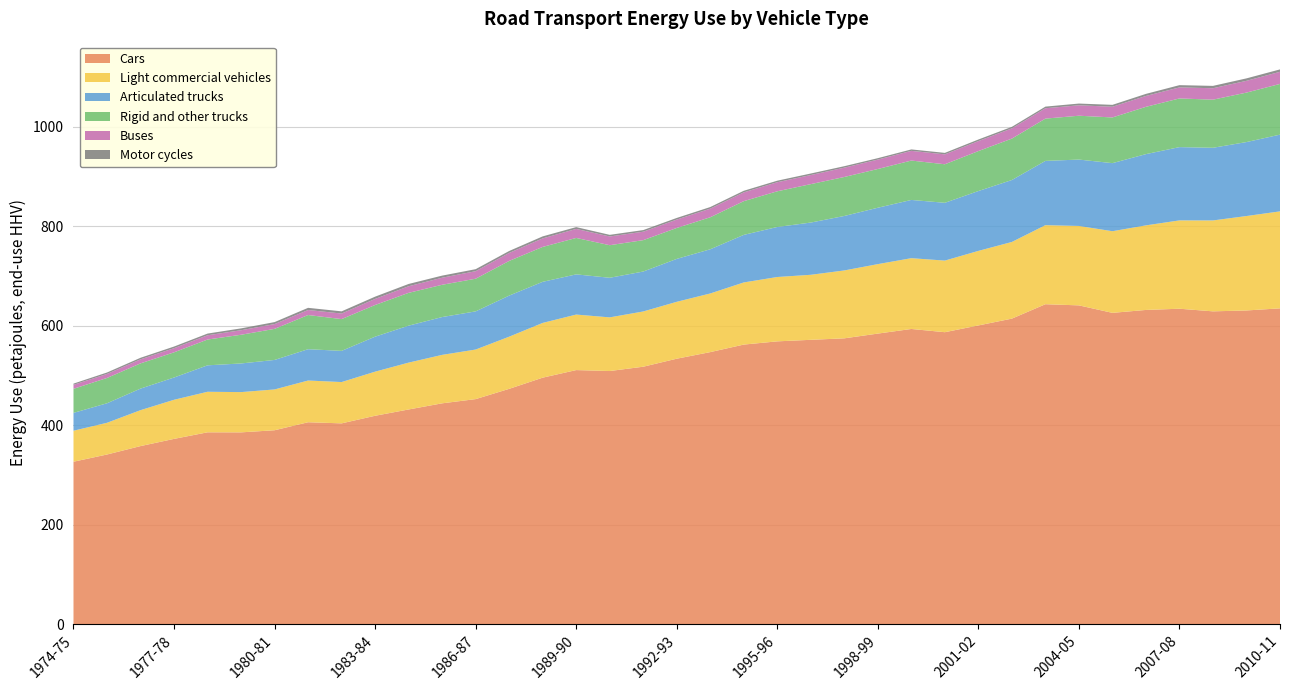

Reading right to left, list all the values displayed in this chart.

Cars: 2010-11=635.0	2009-10=630.7	2008-09=628.9	2007-08=634.2	2006-07=631.8	2005-06=625.9	2004-05=641.0	2003-04=643.3	2002-03=614.3	2001-02=600.6	2000-01=587.0	1999-00=593.5	1998-99=584.2	1997-98=574.7	1996-97=571.7	1995-96=568.6	1994-95=562.1	1993-94=547.0	1992-93=533.7	1991-92=517.6	1990-91=508.9	1989-90=510.8	1988-89=495.6	1987-88=473.1	1986-87=452.5	1985-86=444.0	1984-85=431.7	1983-84=419.0	1982-83=403.7	1981-82=406.0	1980-81=389.9	1979-80=385.6	1978-79=385.7	1977-78=372.5	1976-77=358.0	1975-76=341.1	1974-75=326.6
Light commercial vehicles: 2010-11=195.0	2009-10=189.9	2008-09=182.8	2007-08=177.6	2006-07=170.1	2005-06=164.1	2004-05=159.7	2003-04=159.0	2002-03=154.2	2001-02=149.9	2000-01=144.0	1999-00=142.3	1998-99=139.7	1997-98=136.5	1996-97=130.8	1995-96=129.4	1994-95=125.0	1993-94=117.9	1992-93=114.4	1991-92=111.1	1990-91=107.9	1989-90=111.6	1988-89=110.1	1987-88=104.9	1986-87=99.7	1985-86=97.4	1984-85=94.2	1983-84=88.7	1982-83=83.1	1981-82=83.9	1980-81=82.1	1979-80=81.0	1978-79=81.5	1977-78=78.6	1976-77=72.2	1975-76=63.8	1974-75=62.3
Articulated trucks: 2010-11=154.3	2009-10=148.7	2008-09=146.1	2007-08=147.3	2006-07=143.2	2005-06=136.9	2004-05=133.5	2003-04=129.2	2002-03=124.5	2001-02=120.3	2000-01=116.2	1999-00=117.1	1998-99=113.4	1997-98=109.5	1996-97=105.0	1995-96=100.6	1994-95=95.6	1993-94=88.8	1992-93=86.3	1991-92=80.3	1990-91=79.6	1989-90=80.8	1988-89=82.6	1987-88=82.6	1986-87=76.7	1985-86=76.0	1984-85=74.3	1983-84=70.4	1982-83=62.7	1981-82=63.0	1980-81=59.3	1979-80=57.6	1978-79=53.2	1977-78=44.8	1976-77=43.3	1975-76=39.2	1974-75=35.9
Rigid and other trucks: 2010-11=102.0	2009-10=99.5	2008-09=96.7	2007-08=97.9	2006-07=95.1	2005-06=91.9	2004-05=88.2	2003-04=85.0	2002-03=83.3	2001-02=80.4	2000-01=77.5	1999-00=79.2	1998-99=77.9	1997-98=78.4	1996-97=77.3	1995-96=71.8	1994-95=67.8	1993-94=64.4	1992-93=62.2	1991-92=63.1	1990-91=65.5	1989-90=73.2	1988-89=70.2	1987-88=69.7	1986-87=65.7	1985-86=64.9	1984-85=66.0	1983-84=63.7	1982-83=63.9	1981-82=68.7	1980-81=62.5	1979-80=57.7	1978-79=51.9	1977-78=50.6	1976-77=50.7	1975-76=50.9	1974-75=48.4
Buses: 2010-11=24.4	2009-10=23.7	2008-09=23.0	2007-08=22.2	2006-07=21.9	2005-06=21.5	2004-05=21.0	2003-04=20.8	2002-03=20.6	2001-02=20.1	2000-01=19.9	1999-00=19.5	1998-99=18.9	1997-98=18.7	1996-97=18.3	1995-96=18.2	1994-95=17.7	1993-94=17.3	1992-93=16.9	1991-92=17.0	1990-91=17.6	1989-90=18.2	1988-89=17.1	1987-88=16.1	1986-87=15.1	1985-86=14.2	1984-85=13.3	1983-84=12.2	1982-83=11.2	1981-82=10.1	1980-81=9.7	1979-80=9.1	1978-79=8.6	1977-78=8.4	1976-77=8.2	1975-76=8.0	1974-75=8.0
Motor cycles: 2010-11=4.8	2009-10=4.9	2008-09=4.7	2007-08=4.5	2006-07=4.2	2005-06=3.8	2004-05=3.5	2003-04=3.3	2002-03=3.1	2001-02=3.2	2000-01=3.0	1999-00=2.9	1998-99=2.8	1997-98=3.0	1996-97=3.1	1995-96=3.1	1994-95=3.2	1993-94=3.2	1992-93=3.3	1991-92=3.3	1990-91=3.3	1989-90=3.6	1988-89=4.0	1987-88=3.9	1986-87=4.0	1985-86=4.2	1984-85=4.6	1983-84=4.5	1982-83=4.4	1981-82=4.4	1980-81=4.0	1979-80=3.7	1978-79=3.4	1977-78=3.3	1976-77=3.1	1975-76=3.0	1974-75=2.5